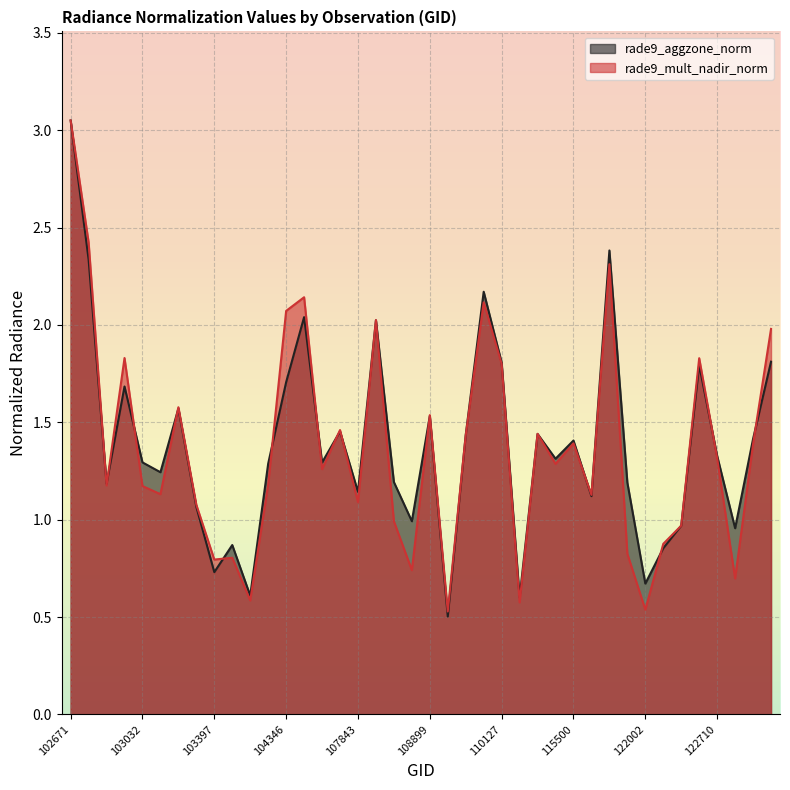

What is the value of the rade9_mult_nadir_norm point at the 31st from the left?

2.3